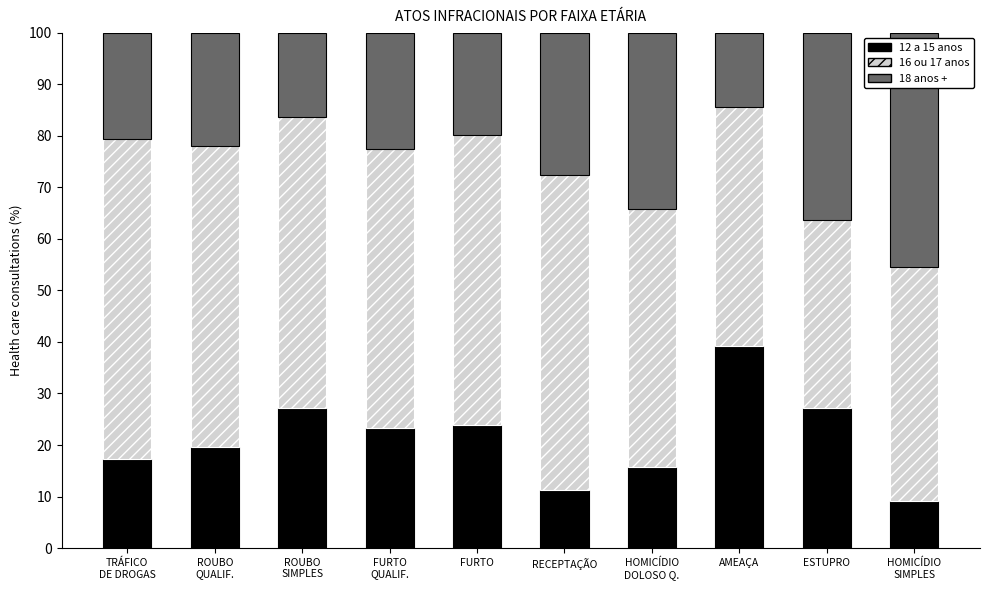

The 12 a 15 anos series shows 17.1 at ESTUPRO. True or false?

False